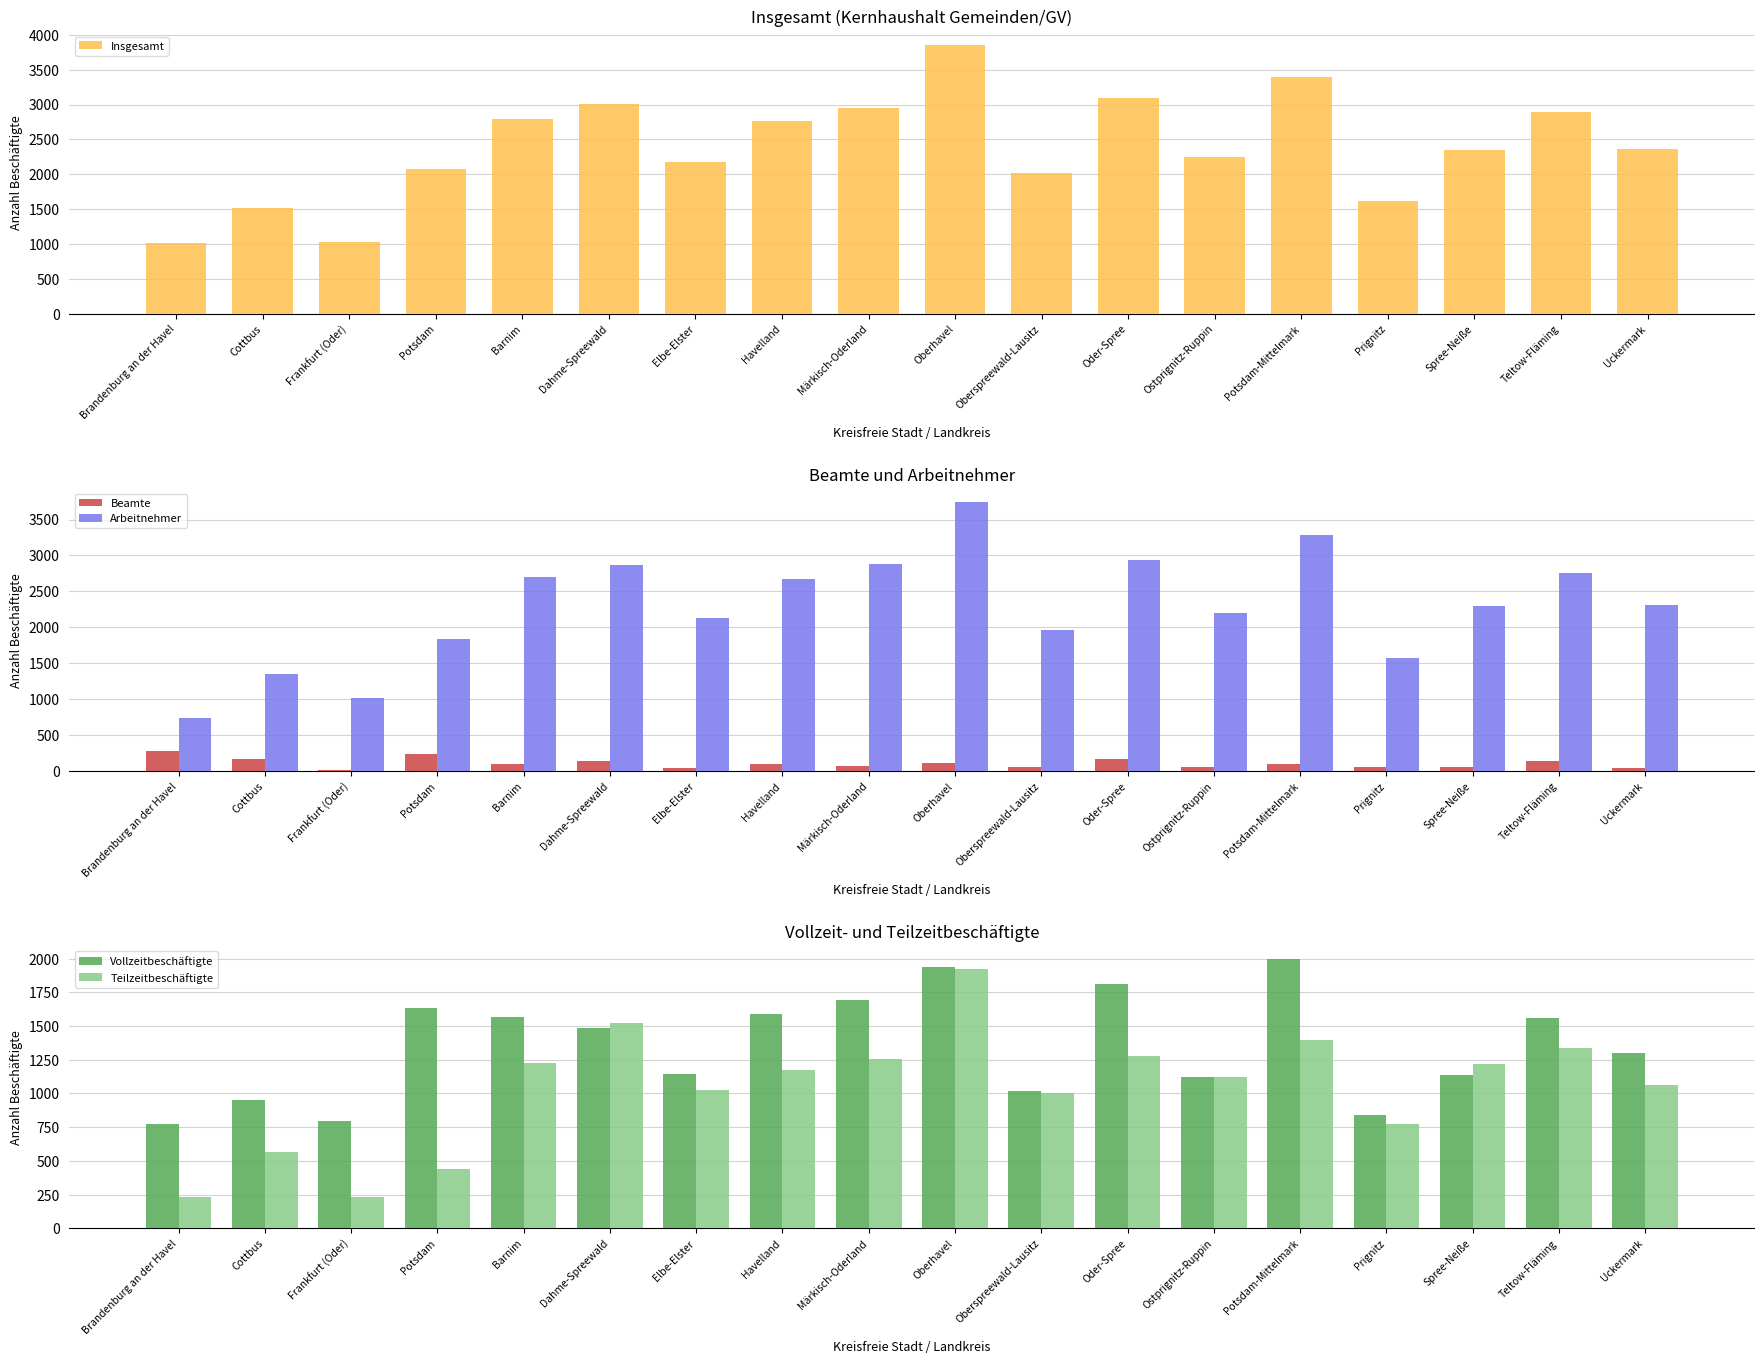

True or false: Arbeitnehmer has a value of 1146 at Oberhavel.

False